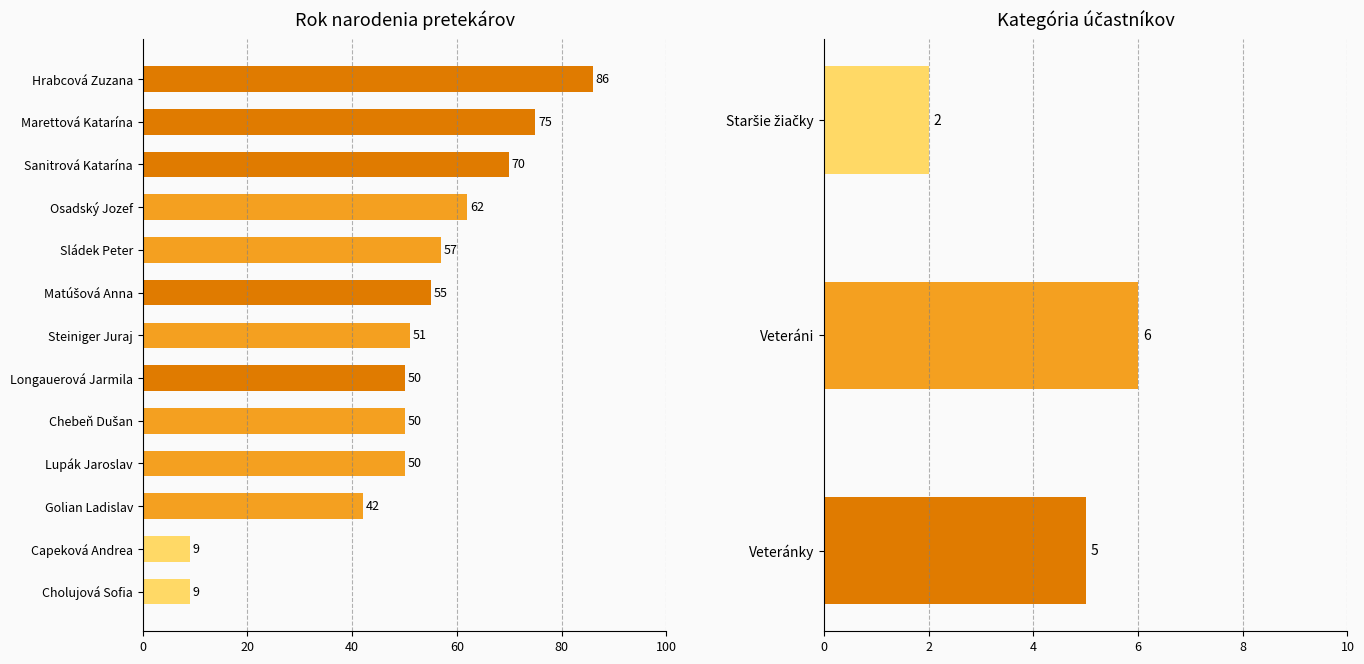

What is the change in value from Marettová Katarína to Sanitrová Katarína?

-5